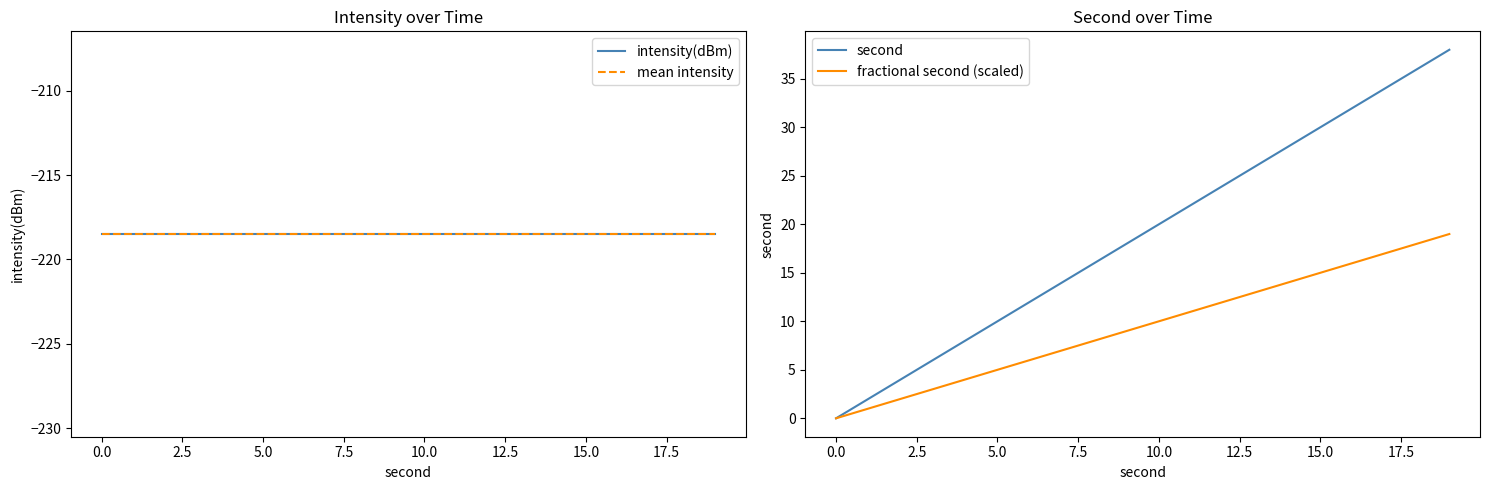

Rank the series at 10 from lowest to highest value.

intensity(dBm), mean intensity, fractional second (scaled), second